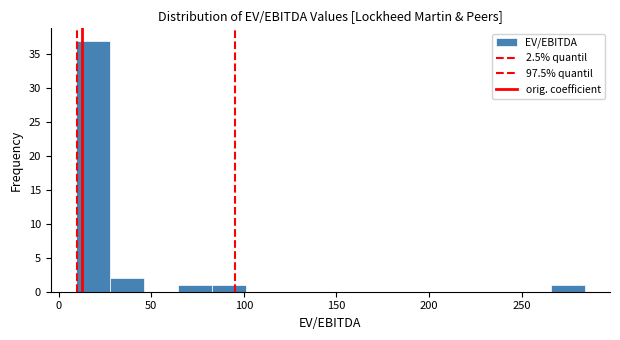

Around what value on the x-axis is the tallest bar? Give the approximate position of its centre, as read against the axis.

20